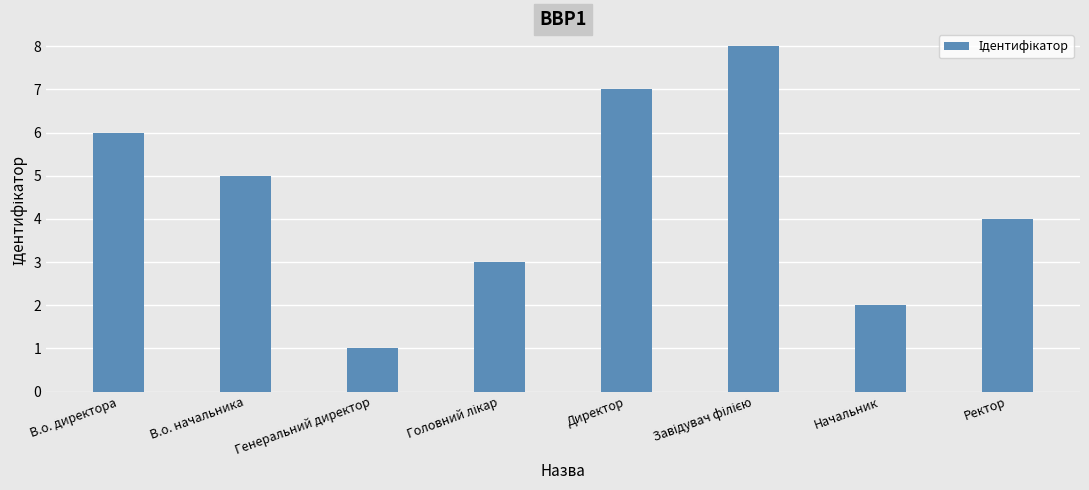

What is the label of the 1st bar from the left?

В.о. директора